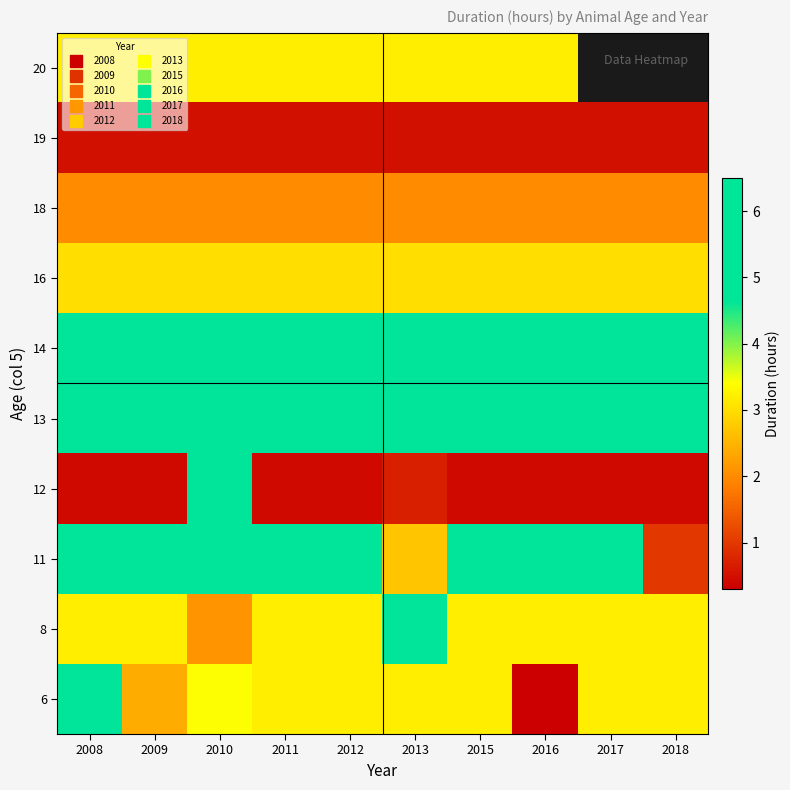

What is the sum of all 6 values?

30.8